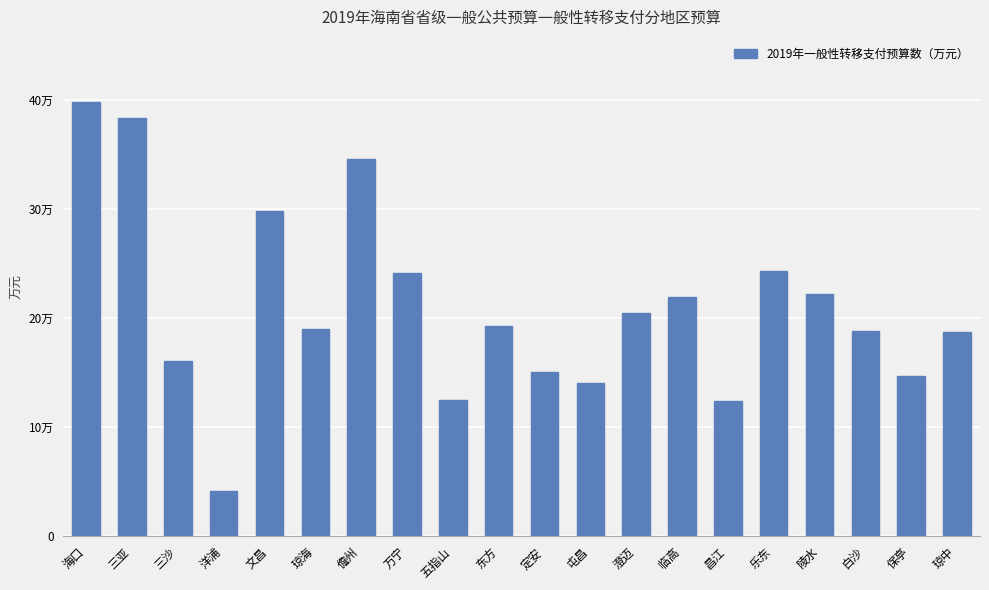

Reading left to right, transcribe all the data shown in this chart.

397863.2	383369.0	160860.8	41212.8	298409.1	189495.0	346047.7	241064.8	124674.0	192715.6	150461.8	140749.5	204658.3	219405.3	123761.6	243055.0	221549.1	188192.3	146832.0	187233.4